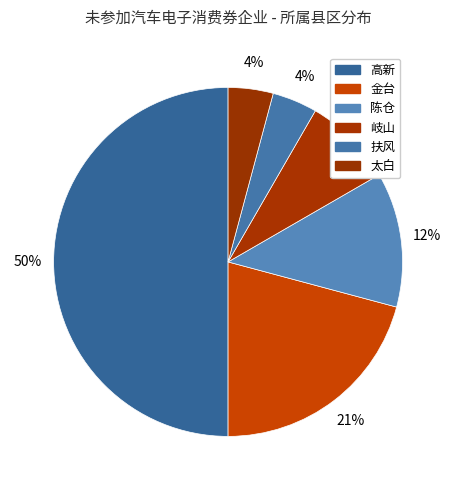

Does 扶风 represent more than half of the total?

No